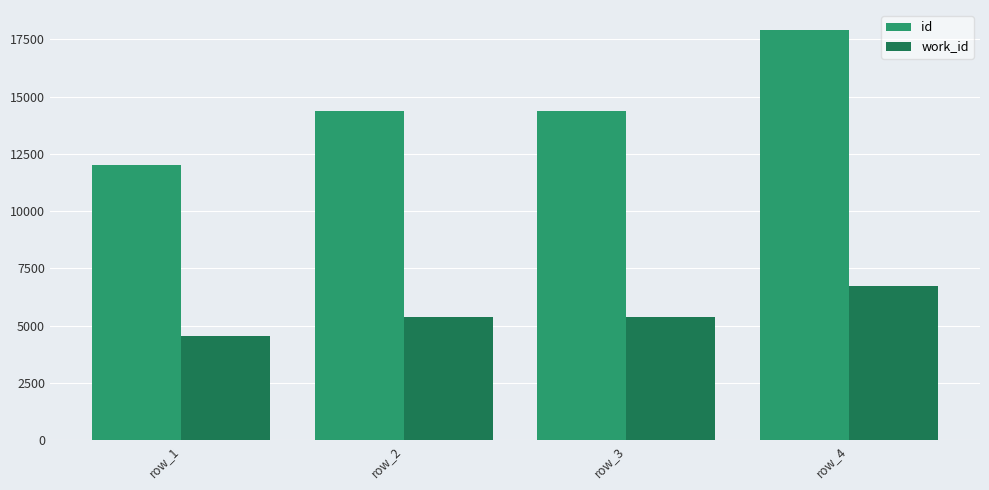

How many distinct data groups are displayed?

2